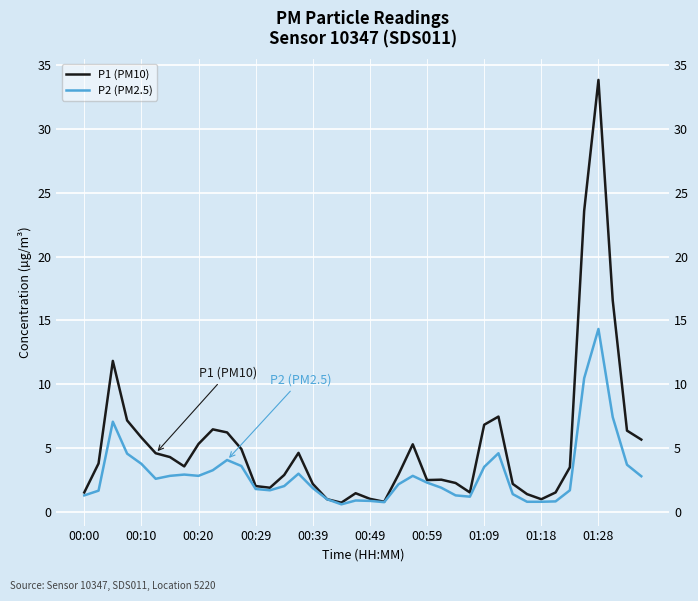

At 23, list the series in order from largest to smallest.

P1 (PM10), P2 (PM2.5)